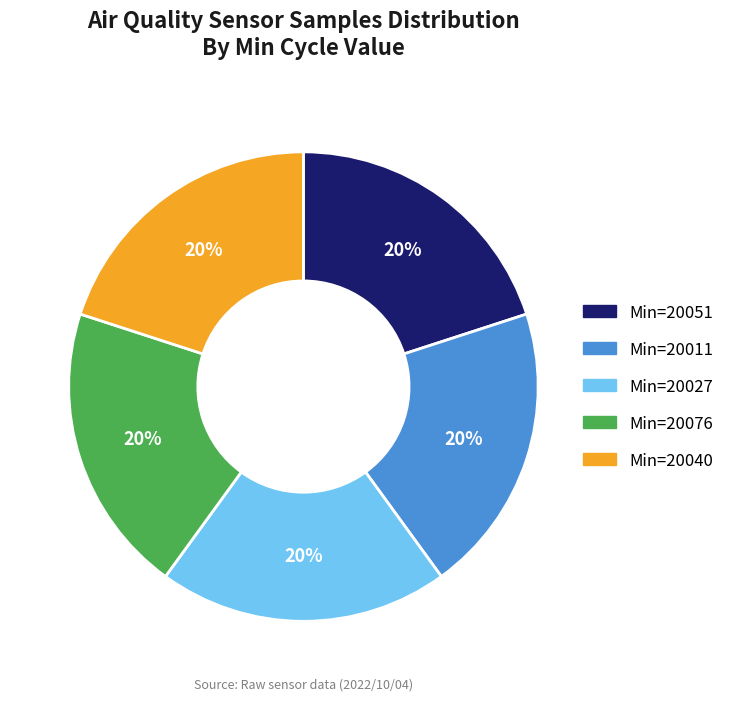

Does any single category account for the majority?

No